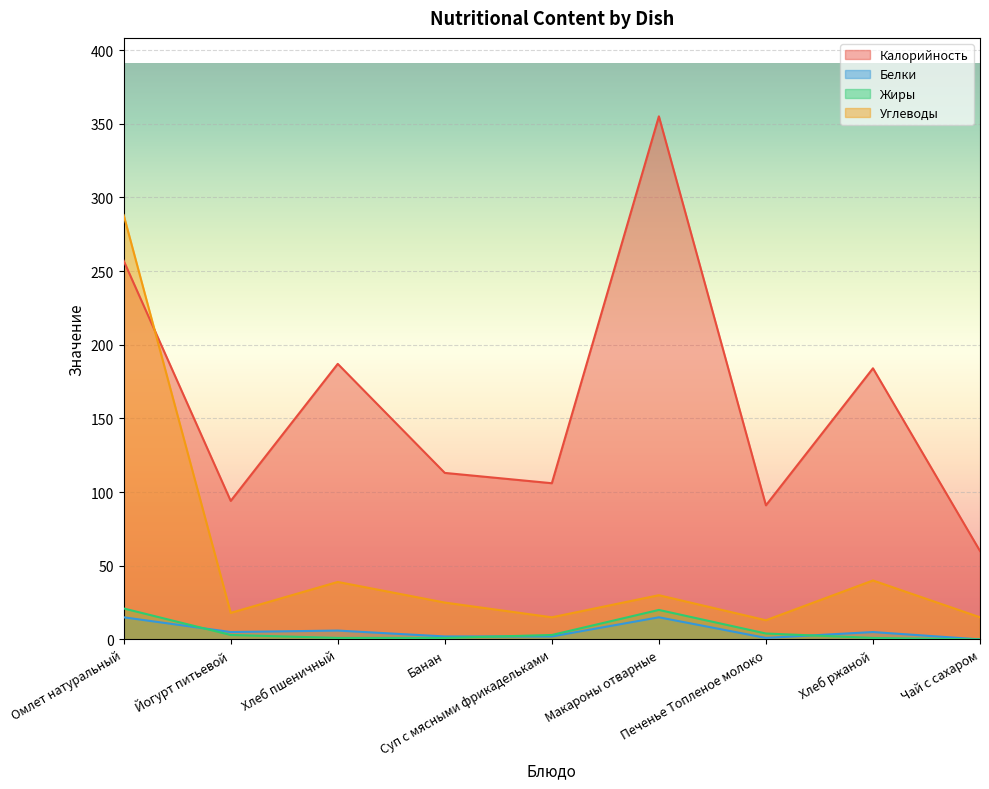

Reading right to left, list all the values displayed in this chart.

Калорийность: Чай с сахаром=60	Хлеб ржаной=184	Печенье Топленое молоко=91	Макароны отварные=355	Суп с мясными фрикадельками=106	Банан=113	Хлеб пшеничный=187	Йогурт питьевой=94	Омлет натуральный=257
Белки: Чай с сахаром=0	Хлеб ржаной=5	Печенье Топленое молоко=1	Макароны отварные=15	Суп с мясными фрикадельками=2	Банан=2	Хлеб пшеничный=6	Йогурт питьевой=5	Омлет натуральный=15
Жиры: Чай с сахаром=0	Хлеб ржаной=1	Печенье Топленое молоко=4	Макароны отварные=20	Суп с мясными фрикадельками=3	Банан=1	Хлеб пшеничный=1	Йогурт питьевой=3	Омлет натуральный=21
Углеводы: Чай с сахаром=15	Хлеб ржаной=40	Печенье Топленое молоко=13	Макароны отварные=30	Суп с мясными фрикадельками=15	Банан=25	Хлеб пшеничный=39	Йогурт питьевой=18	Омлет натуральный=288